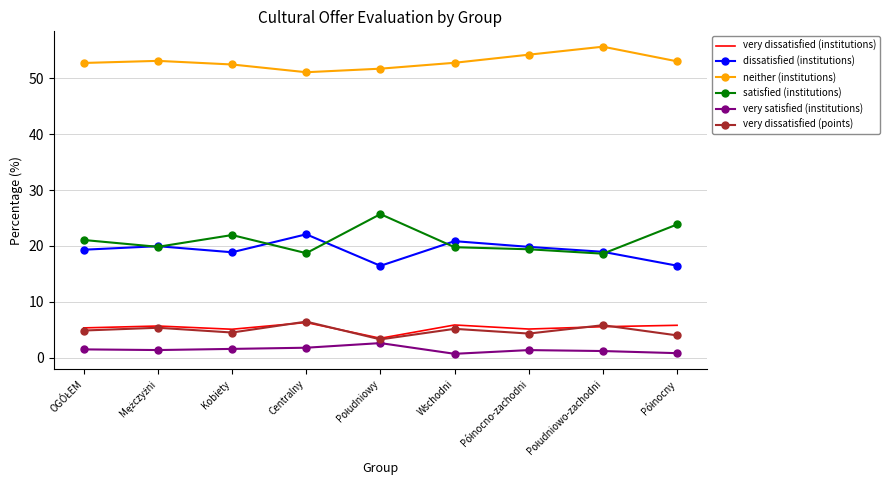

True or false: very dissatisfied (institutions) and neither (institutions) cross at least once.

False